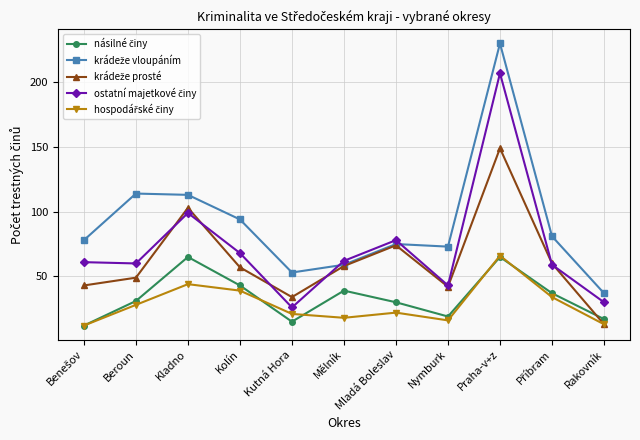

What is the spread (max minus min) of values at Kladno?

69